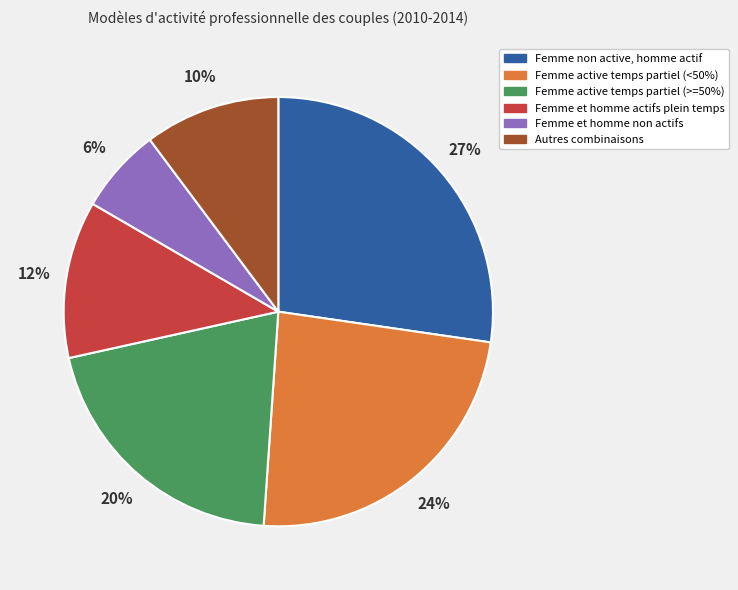

Which category has the smallest portion of the pie?

Femme et homme non actifs